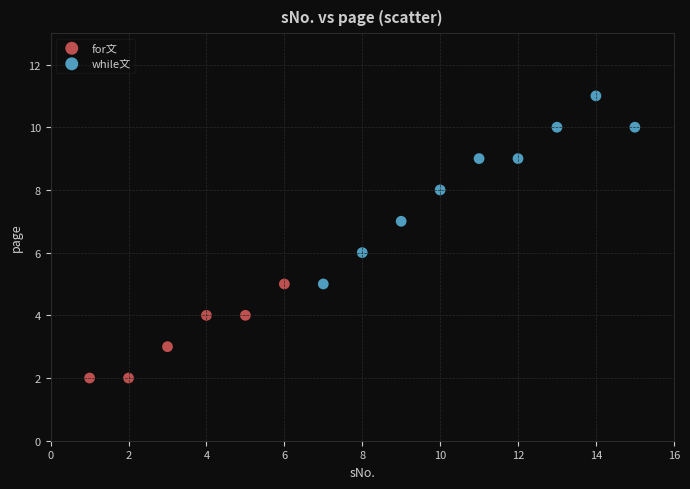

Which series has the largest Y range (max minus min)?

while文